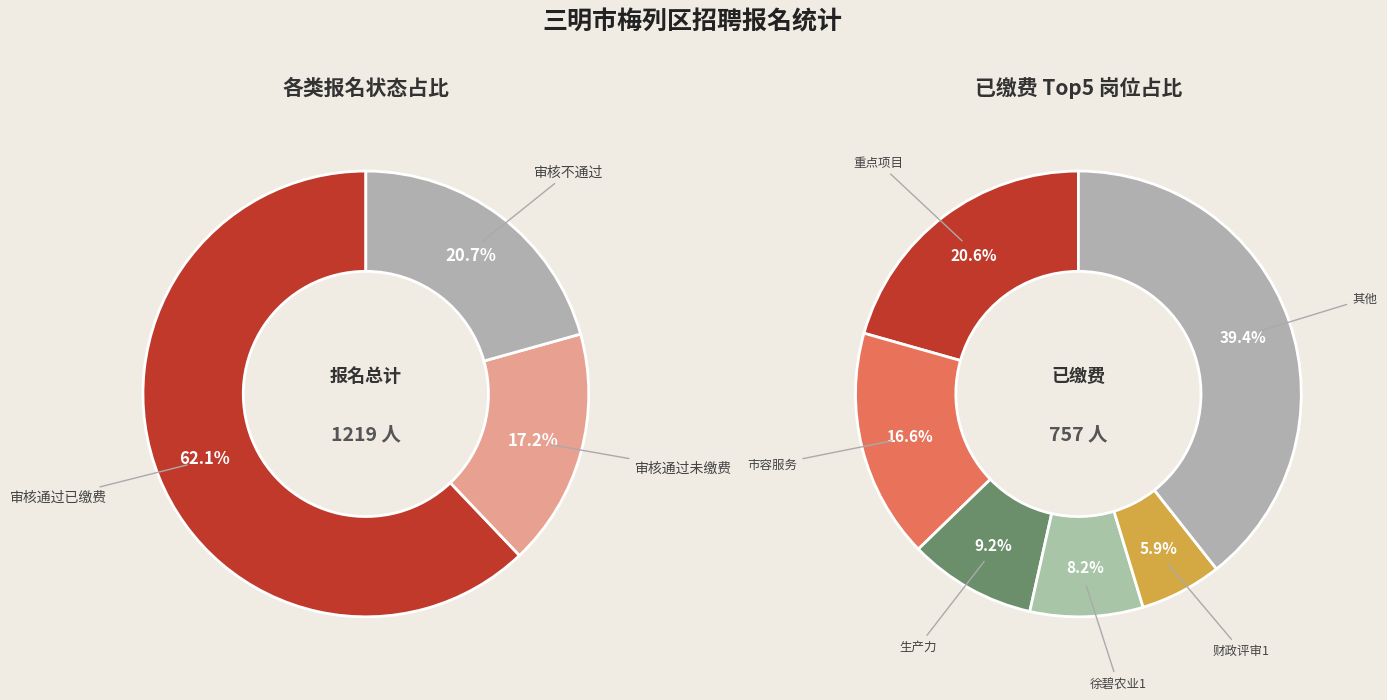

Is it true that 2 is 12% of the pie?

False